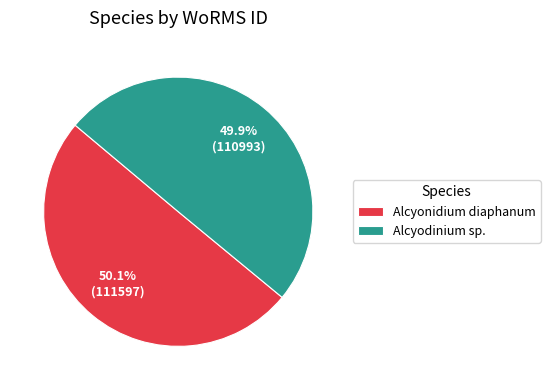

How many slices are in this pie chart?

2